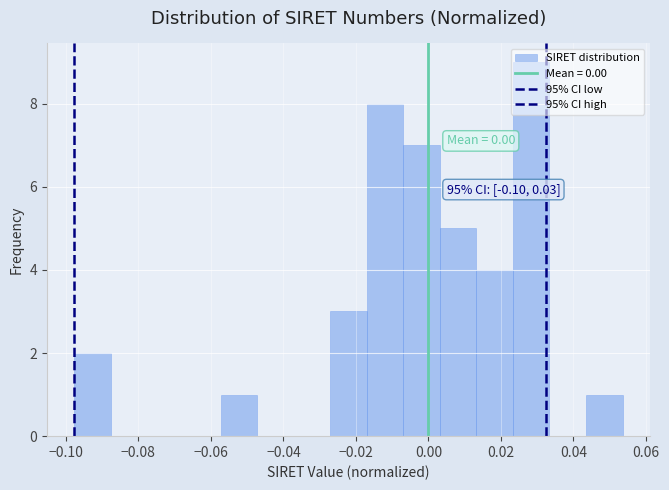

Over which range of the x-axis is the bar tallest?

0.024 to 0.034